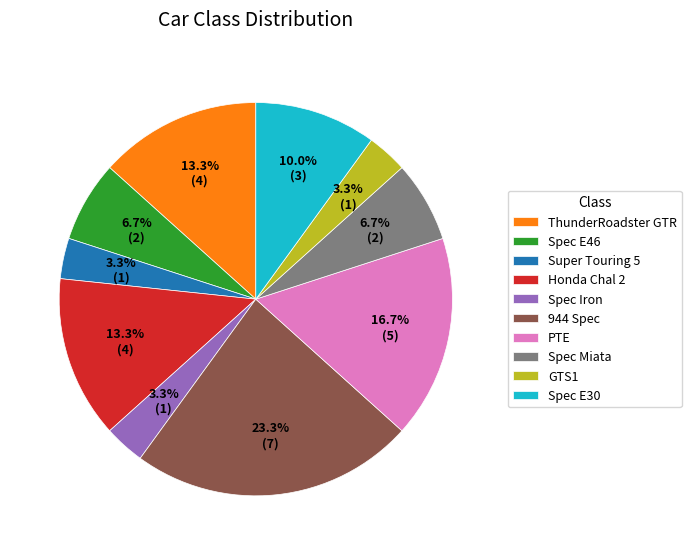

Is there a majority slice in this chart?

No